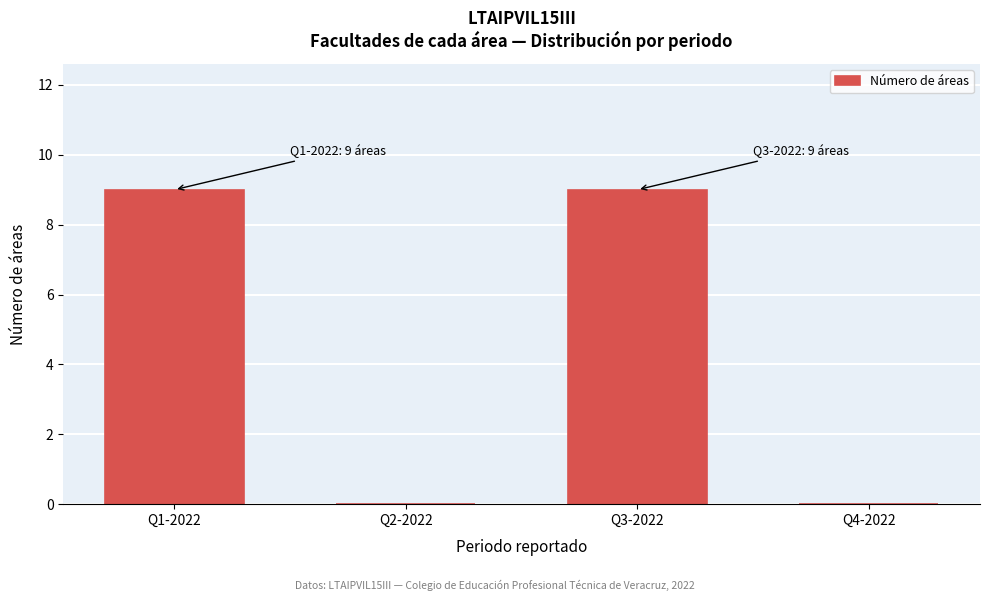

Reading left to right, what are all the values shown in this chart?

Q1-2022=9	Q2-2022=0	Q3-2022=9	Q4-2022=0